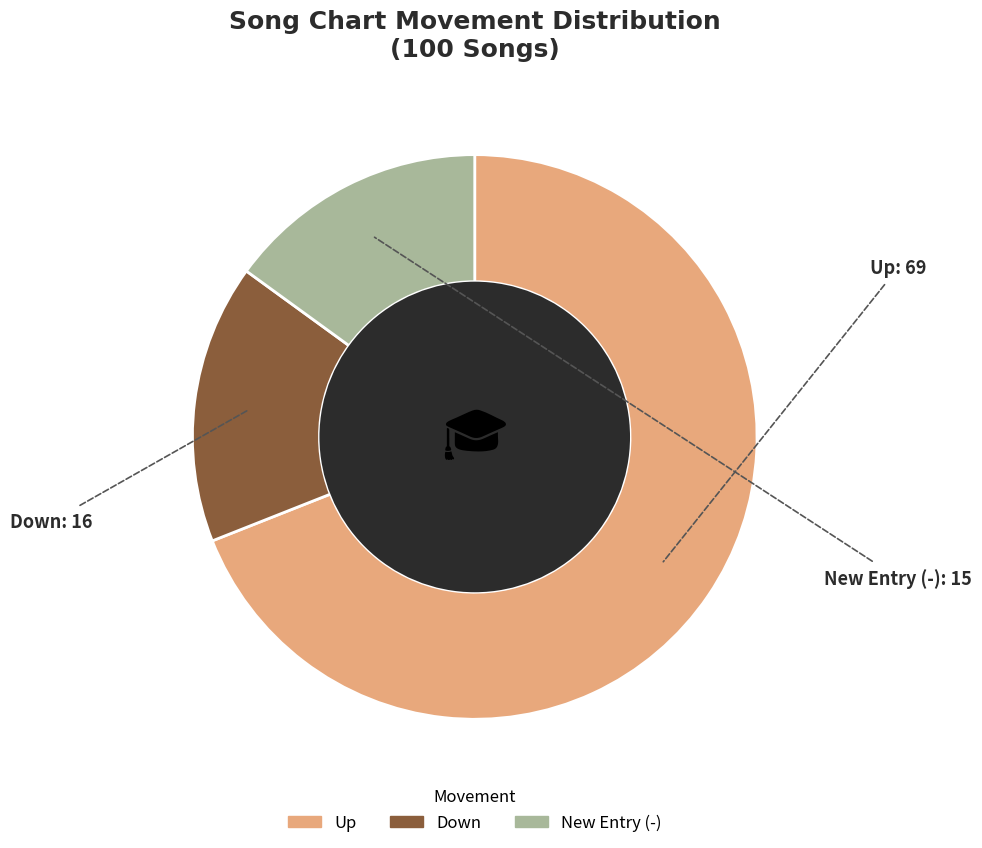

Does any single category account for the majority?

Yes